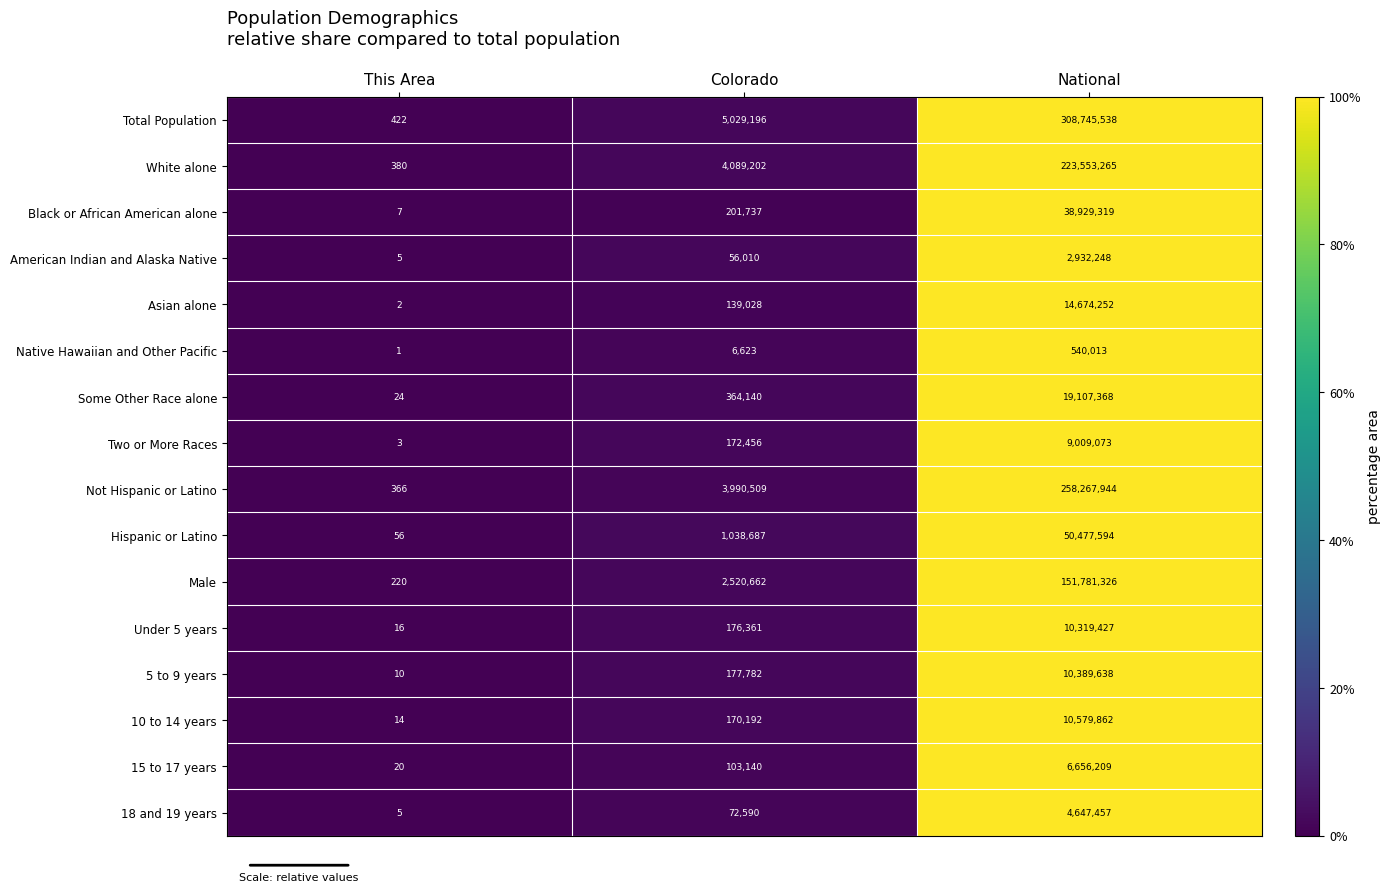

Read the 10 to 14 years value at National, to the nearest 50.

10579850